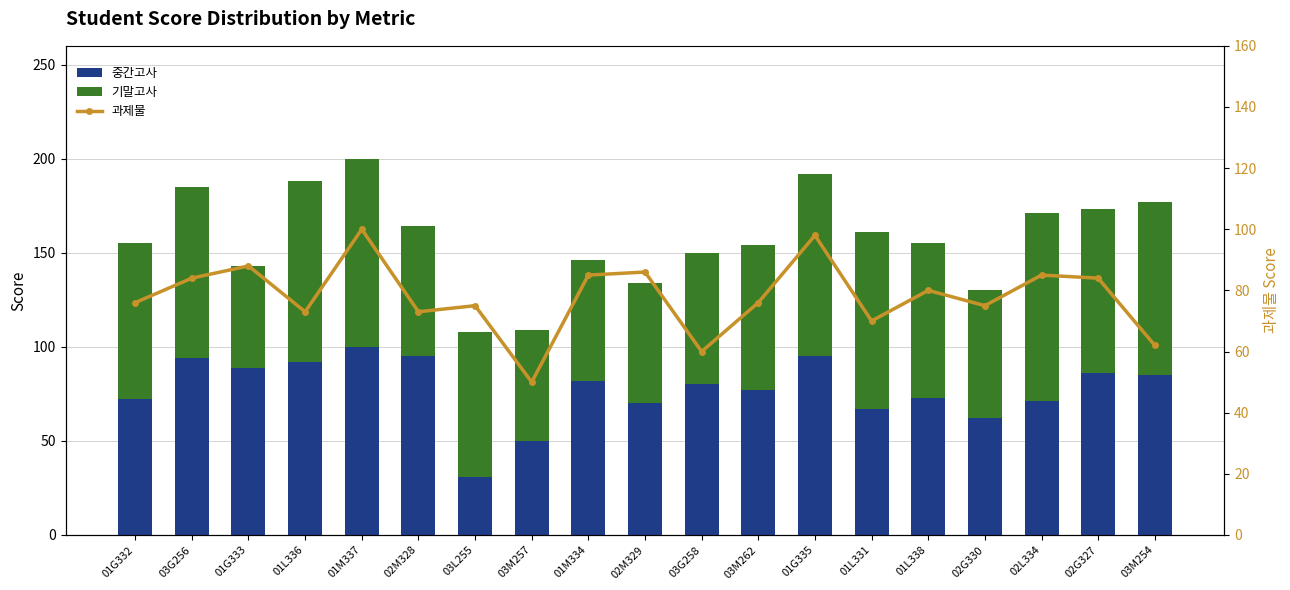

What is the label of the 16th bar from the left?

02G330